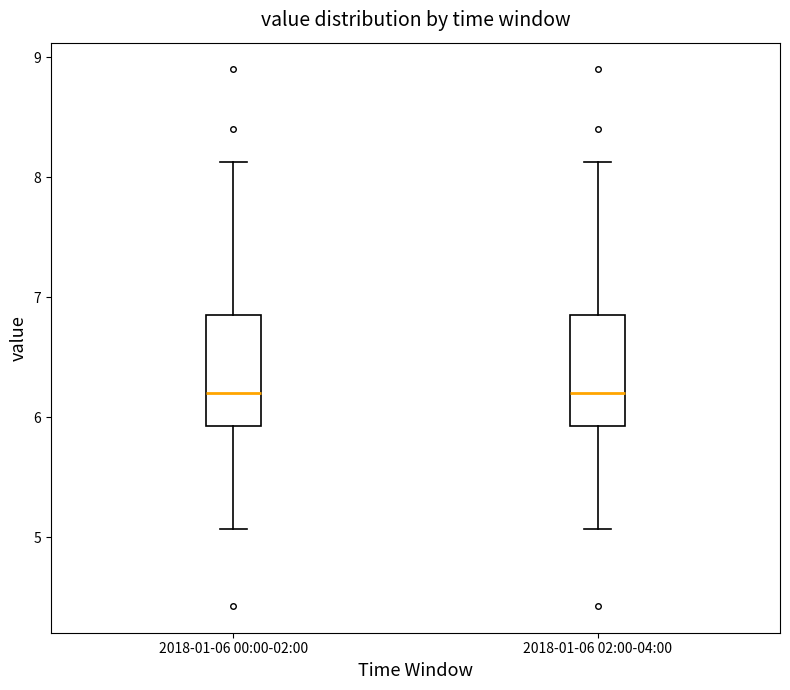

Reading left to right, transcribe this box plot: for each box, give where its median line is, the range the box spans, and where its two whiskers end, as read against the y-axis. The values are not printed on the chart, so give them approximately, as read against the axis.

2018-01-06 00:00-02:00: median 6.2, box 5.9 to 6.9, whiskers 5.1 to 8.1
2018-01-06 02:00-04:00: median 6.2, box 5.9 to 6.9, whiskers 5.1 to 8.1